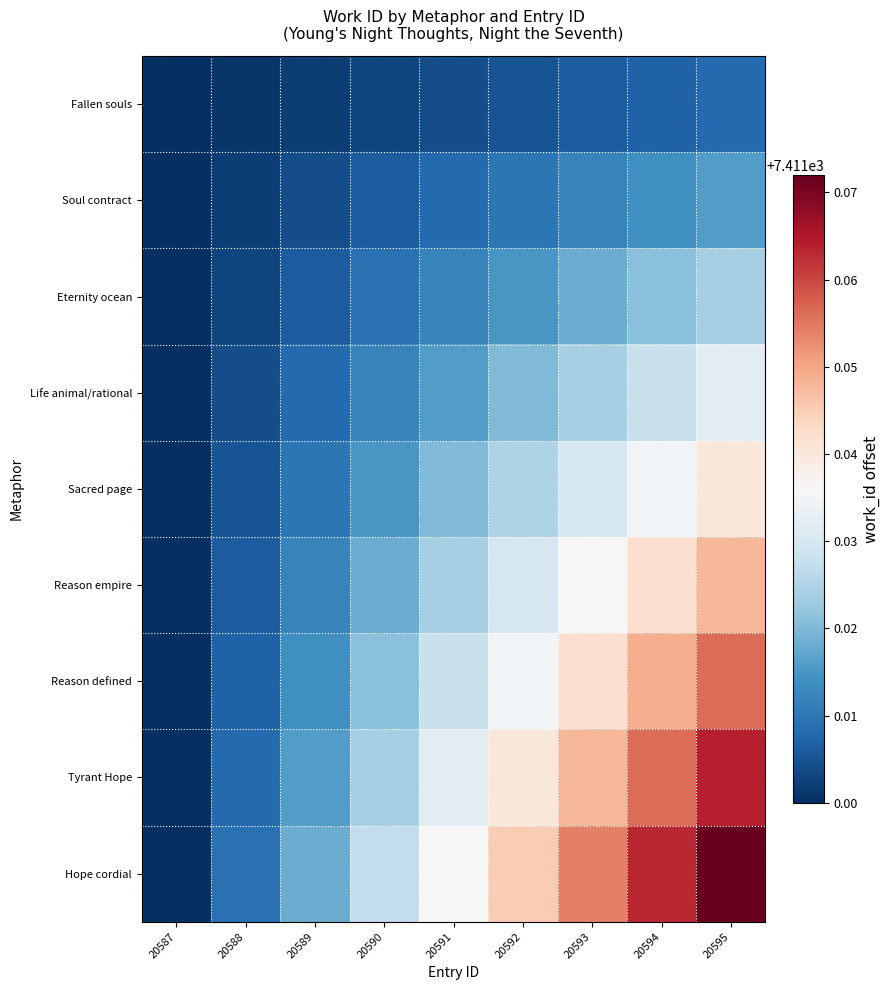

Reading left to right, transcribe all the data shown in this chart.

Fallen souls: 20587=7411.0	20588=7411.0	20589=7411.0	20590=7411.0	20591=7411.0	20592=7411.0	20593=7411.0	20594=7411.0	20595=7411.0
Soul contract: 20587=7411.0	20588=7411.0	20589=7411.0	20590=7411.0	20591=7411.0	20592=7411.0	20593=7411.0	20594=7411.0	20595=7411.0
Eternity ocean: 20587=7411.0	20588=7411.0	20589=7411.0	20590=7411.0	20591=7411.0	20592=7411.0	20593=7411.0	20594=7411.0	20595=7411.0
Life animal/rational: 20587=7411.0	20588=7411.0	20589=7411.0	20590=7411.0	20591=7411.0	20592=7411.0	20593=7411.0	20594=7411.0	20595=7411.0
Sacred page: 20587=7411.0	20588=7411.0	20589=7411.0	20590=7411.0	20591=7411.0	20592=7411.0	20593=7411.0	20594=7411.0	20595=7411.0
Reason empire: 20587=7411.0	20588=7411.0	20589=7411.0	20590=7411.0	20591=7411.0	20592=7411.0	20593=7411.0	20594=7411.0	20595=7411.0
Reason defined: 20587=7411.0	20588=7411.0	20589=7411.0	20590=7411.0	20591=7411.0	20592=7411.0	20593=7411.0	20594=7411.0	20595=7411.1
Tyrant Hope: 20587=7411.0	20588=7411.0	20589=7411.0	20590=7411.0	20591=7411.0	20592=7411.0	20593=7411.0	20594=7411.1	20595=7411.1
Hope cordial: 20587=7411.0	20588=7411.0	20589=7411.0	20590=7411.0	20591=7411.0	20592=7411.0	20593=7411.1	20594=7411.1	20595=7411.1